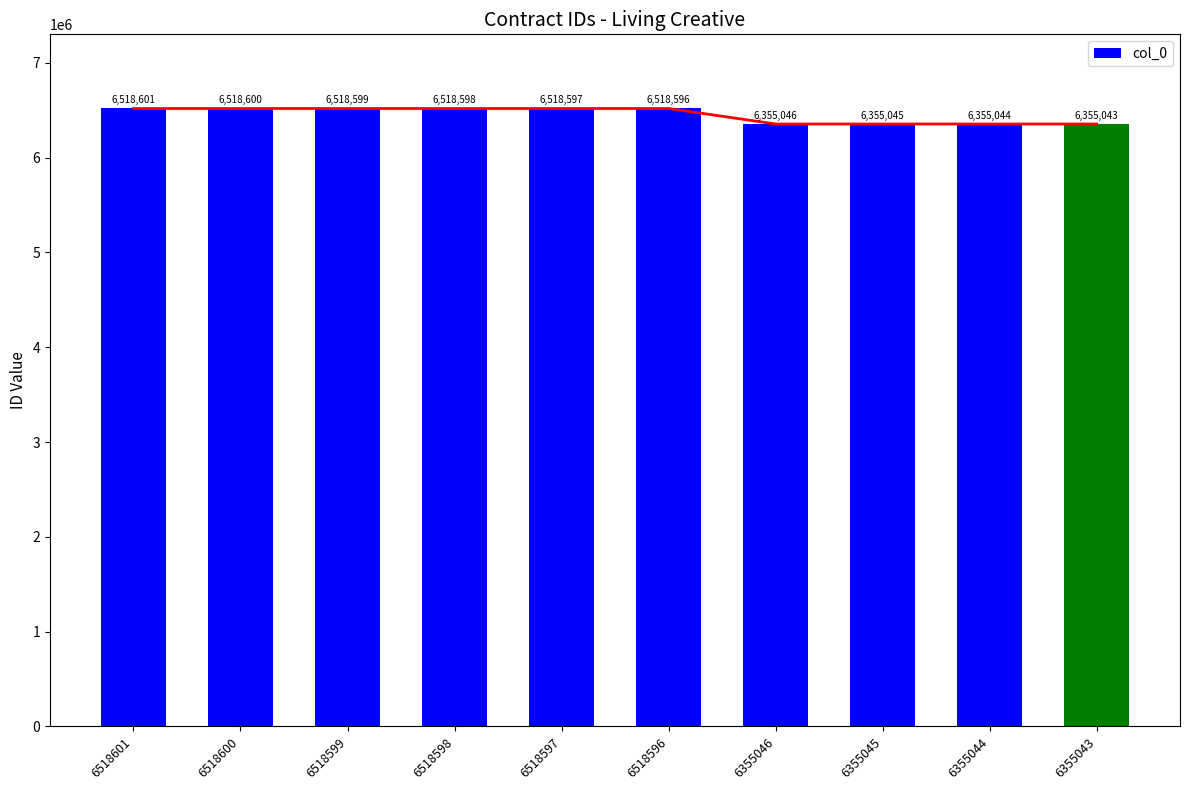

What is the difference between the values at 6355046 and 6518596?

163550